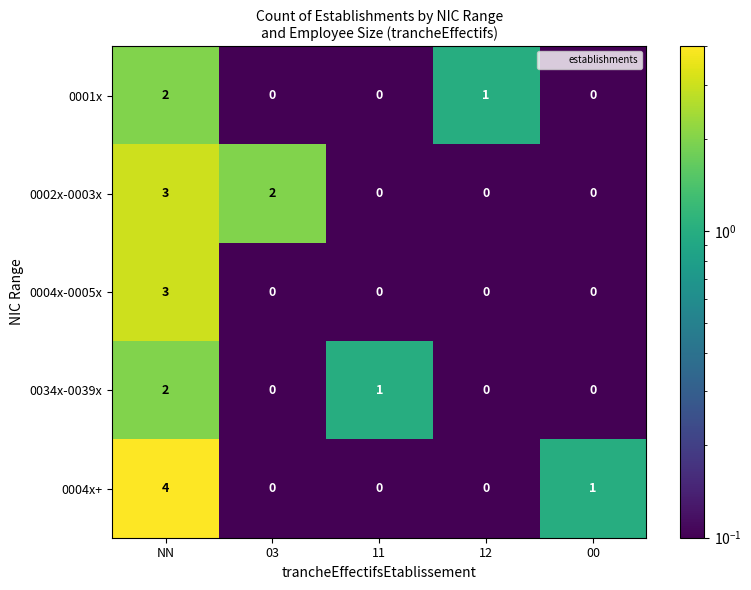

Reading right to left, extract all data points from this chart.

0001x: 00=0	12=1	11=0	03=0	NN=2
0002x-0003x: 00=0	12=0	11=0	03=2	NN=3
0004x-0005x: 00=0	12=0	11=0	03=0	NN=3
0034x-0039x: 00=0	12=0	11=1	03=0	NN=2
0004x+: 00=1	12=0	11=0	03=0	NN=4